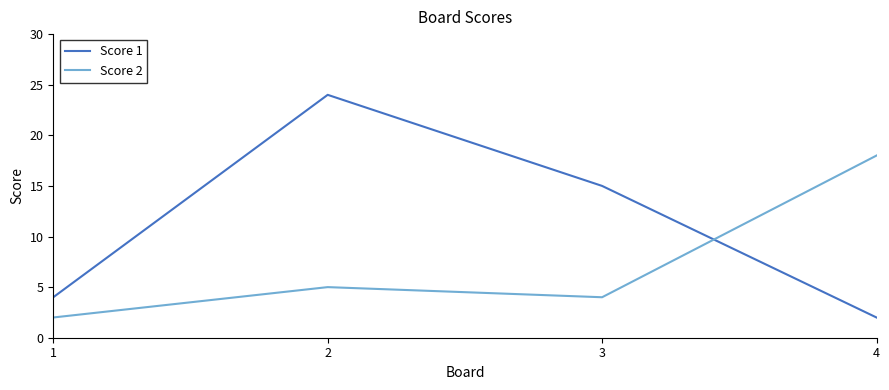

At which label is Score 1 closest to 13?

3